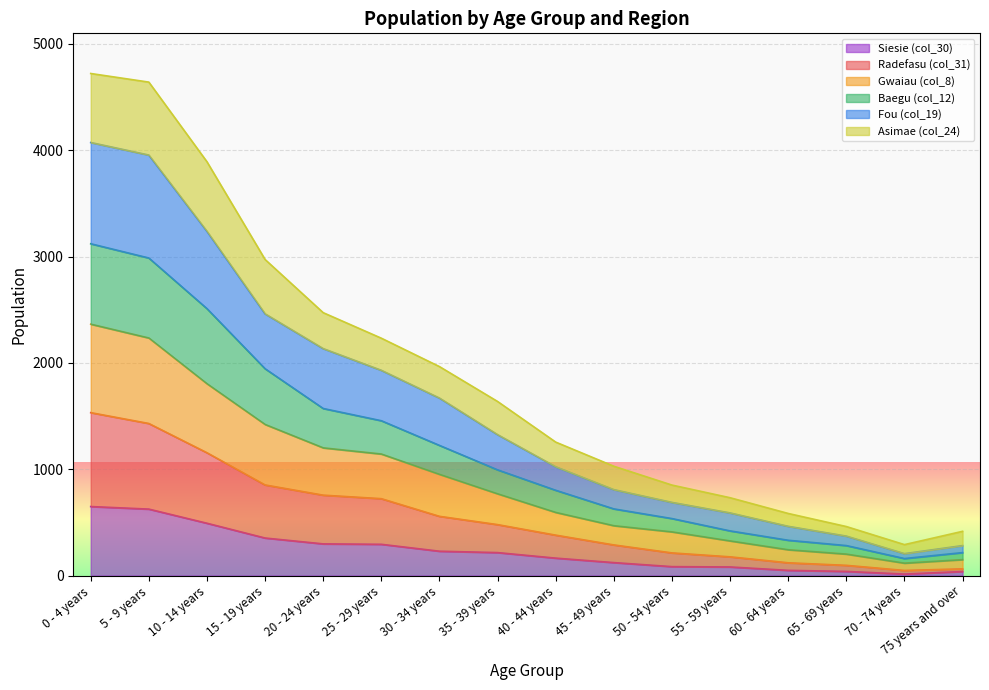

What are all the series names shown in the legend?

Siesie (col_30), Radefasu (col_31), Gwaiau (col_8), Baegu (col_12), Fou (col_19), Asimae (col_24)